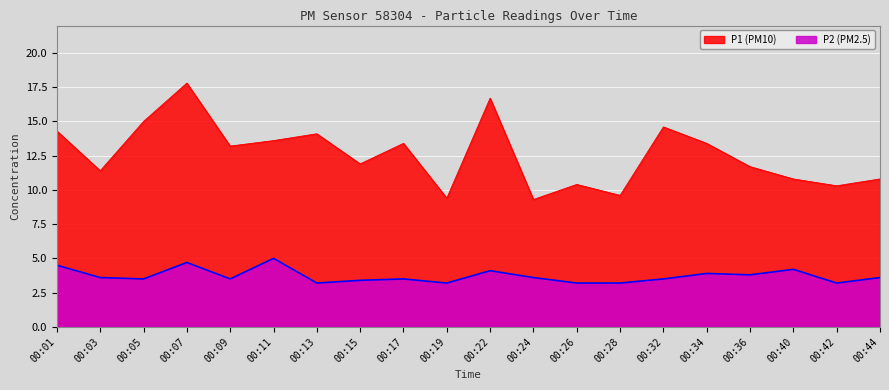

What is the average value of the P2 series?

3.7